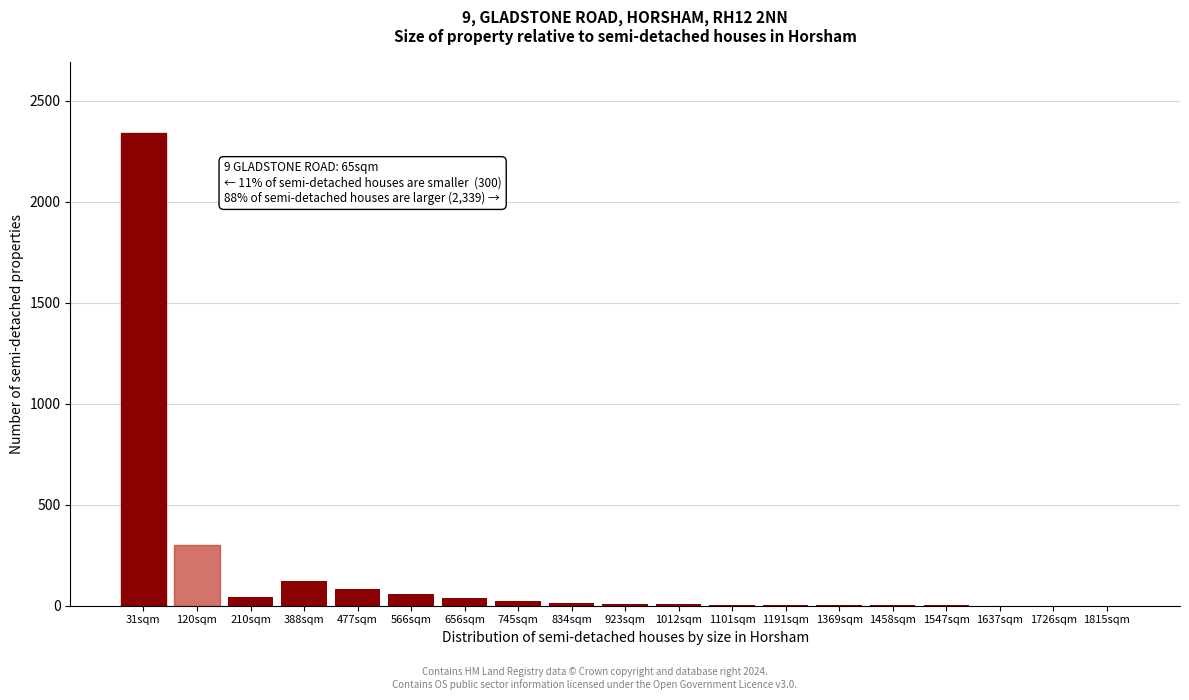

Where is the data nearest to the value 1170?

120sqm